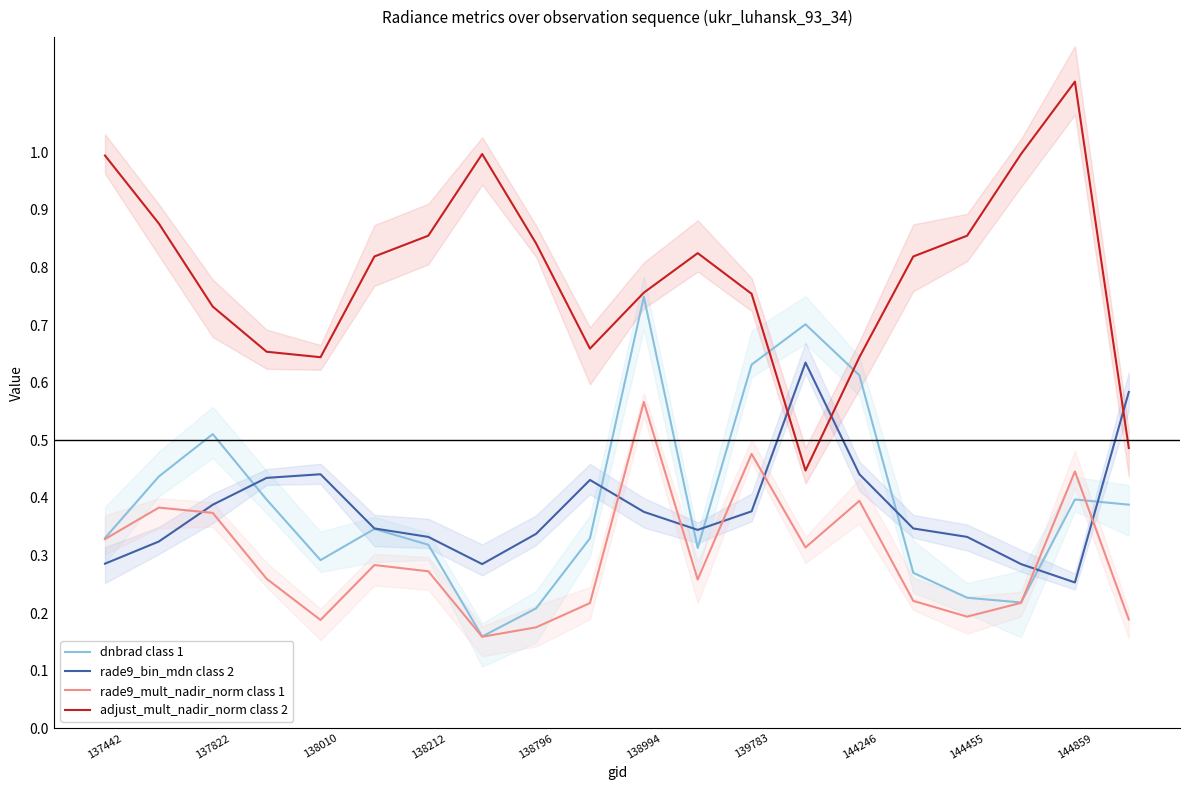

At which category is the sum across all series the highest?

10